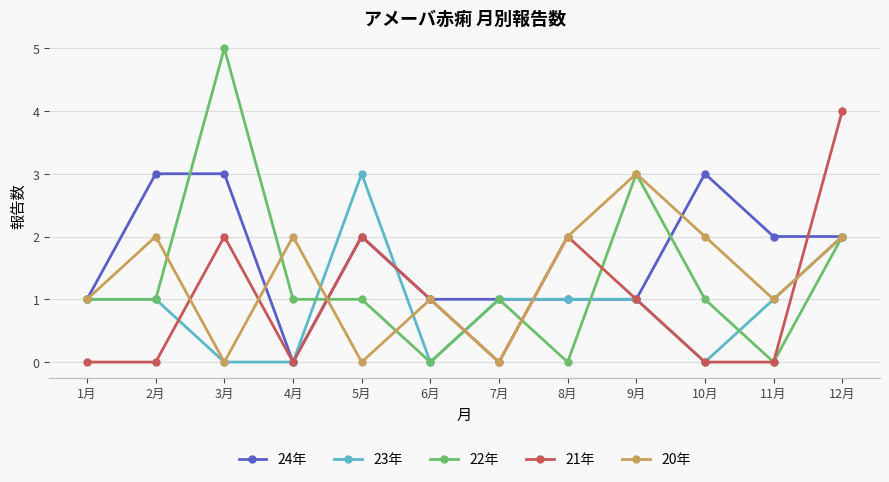

Which series has the widest spread of values?

22年